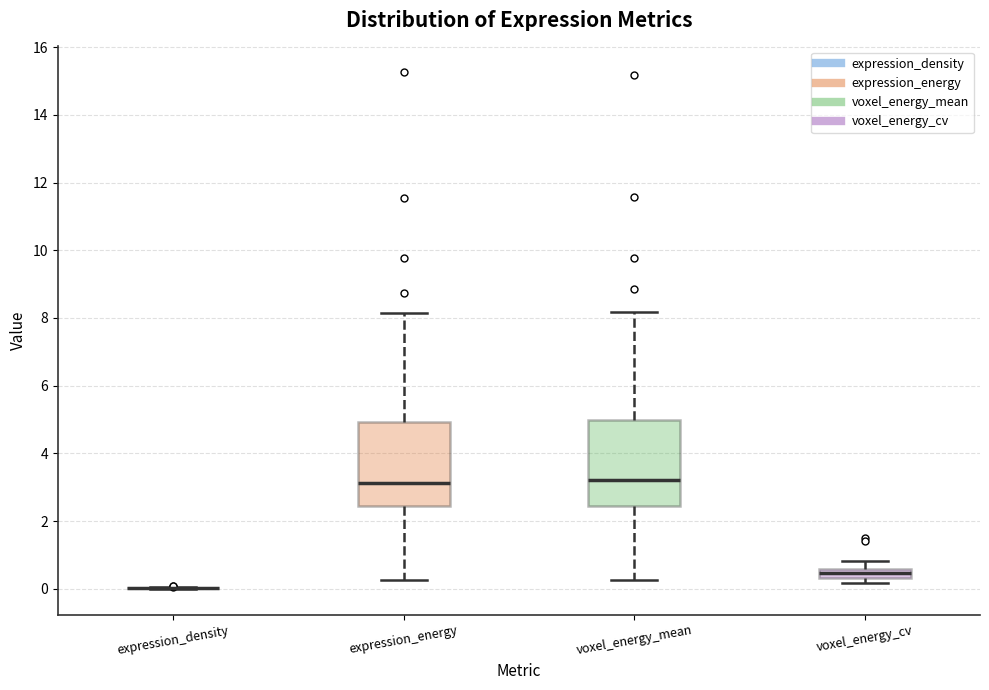

Where does the upper whisker of the box for voxel_energy_cv end on the y-axis? The values are not printed on the chart, so give them approximately, as read against the axis.

0.8